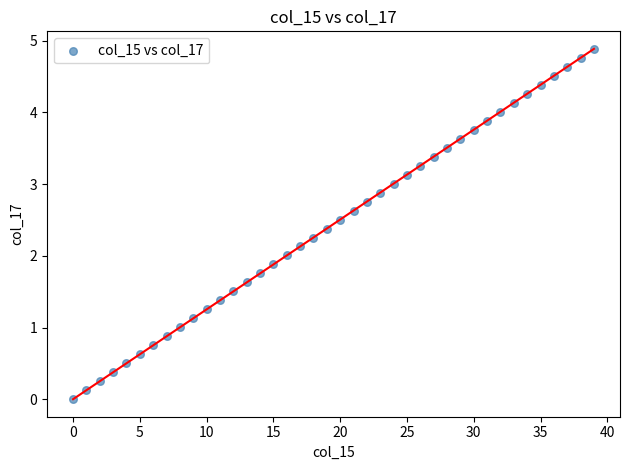

What is the range of Y values (max minus min)?

4.9